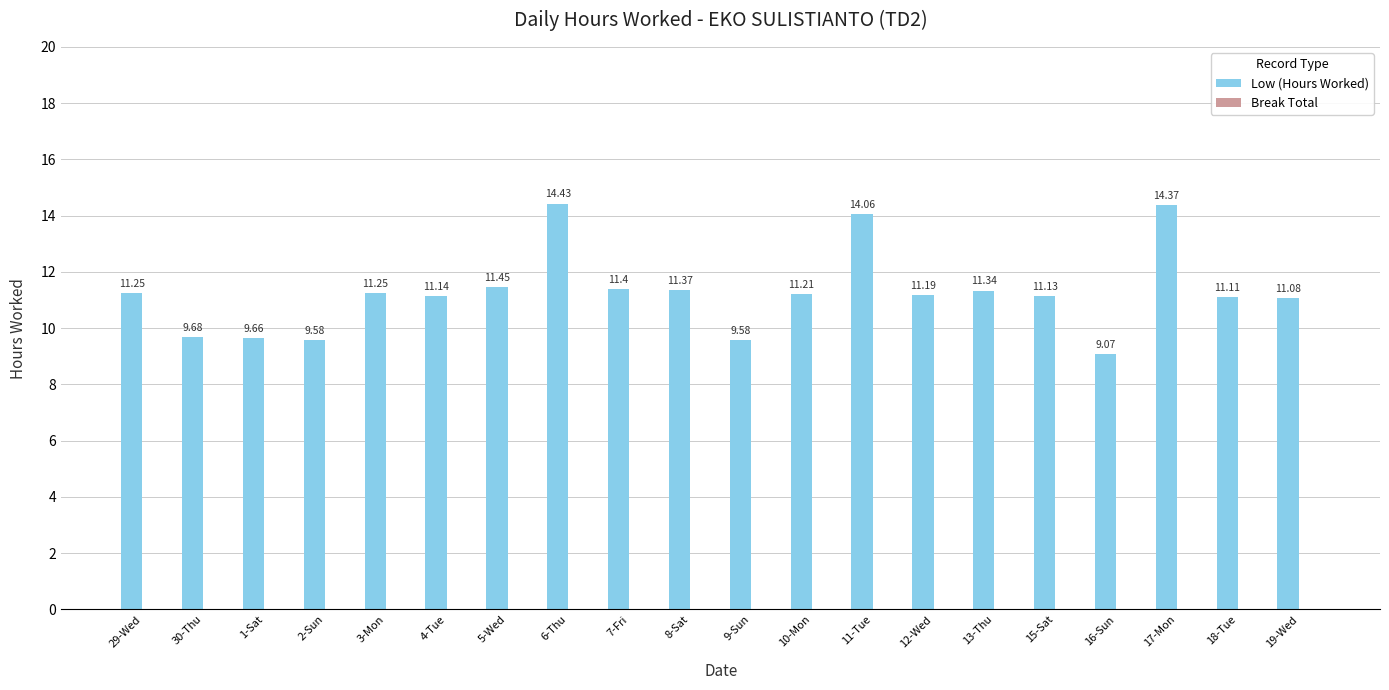

What is the average value?

11.3